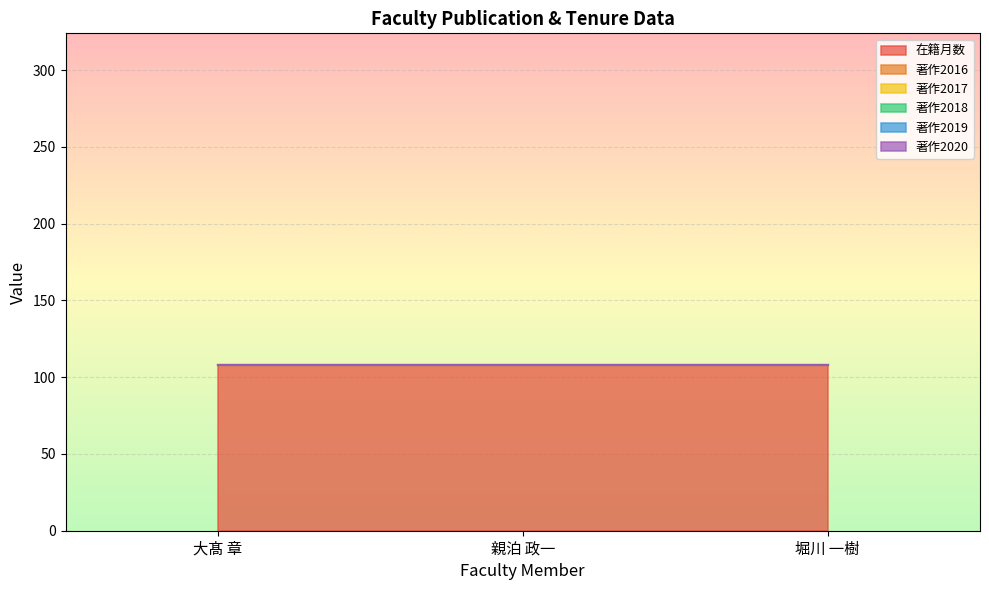

How many data points does each series have?

3